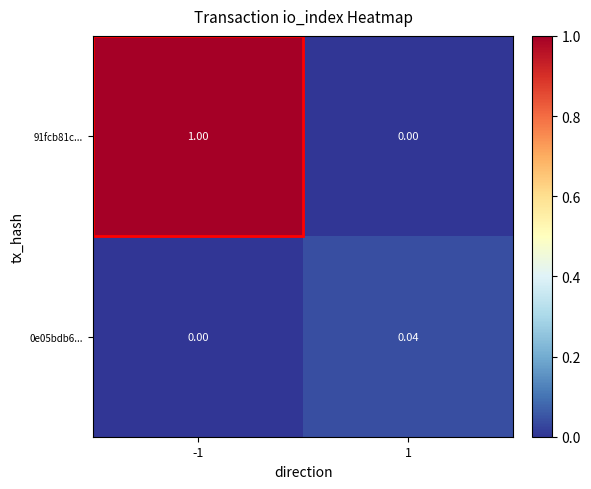

Count the number of data series in this chart.

2